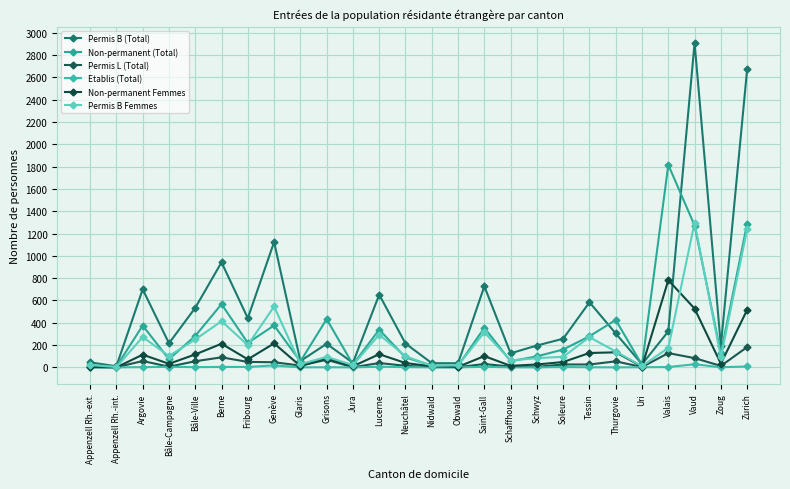

How many interior local valleys does the Non-permanent (Total) series have?

9